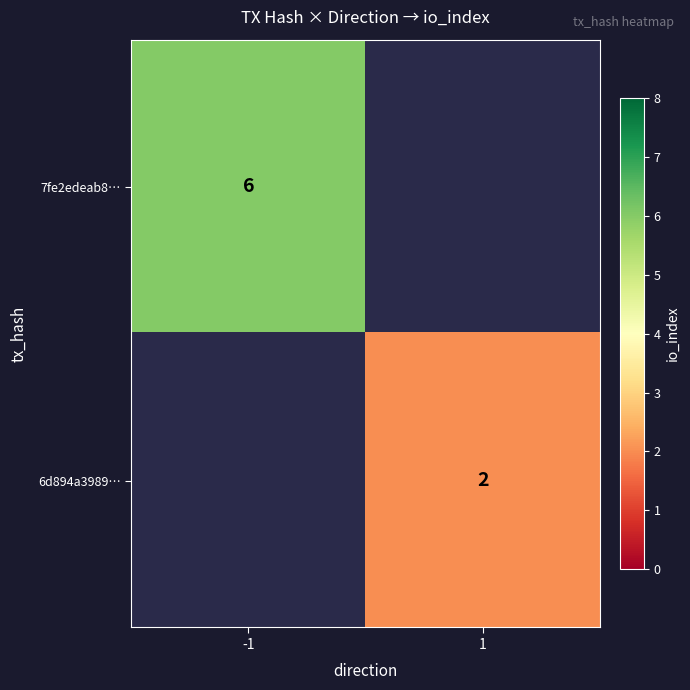

True or false: 6d894a3989… has a value of 2 at 1.

True